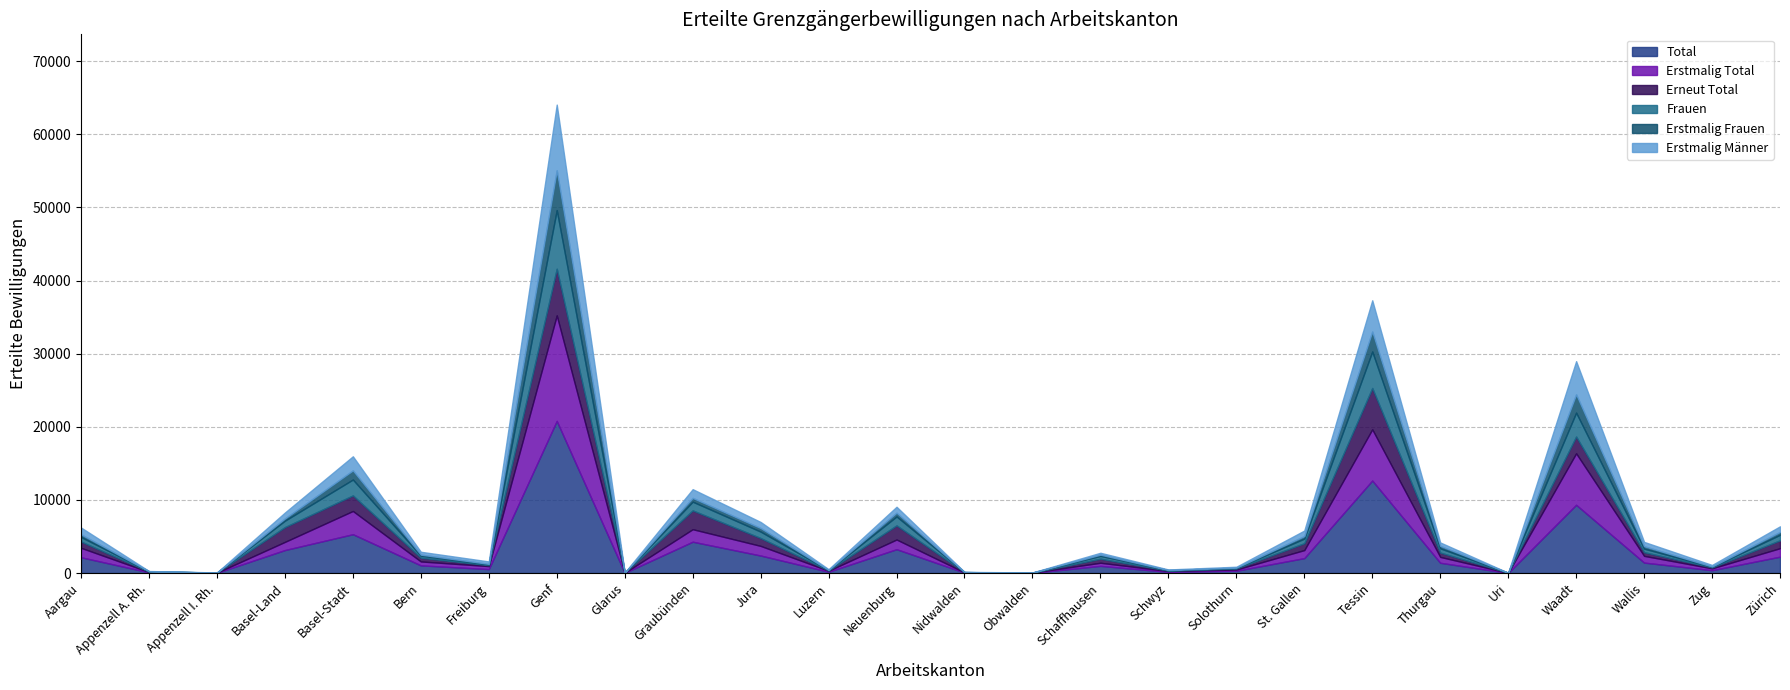

What is the difference between the Frauen values at Genf and Basel-Stadt?

5846